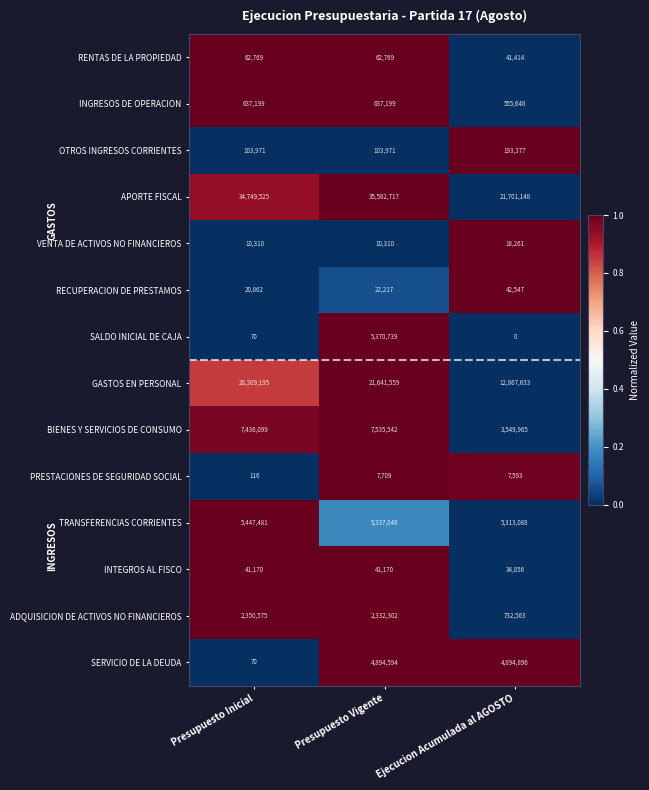

What is the approximate value of OTROS INGRESOS CORRIENTES at Ejecucion Acumulada al AGOSTO, to the nearest 50?

193400